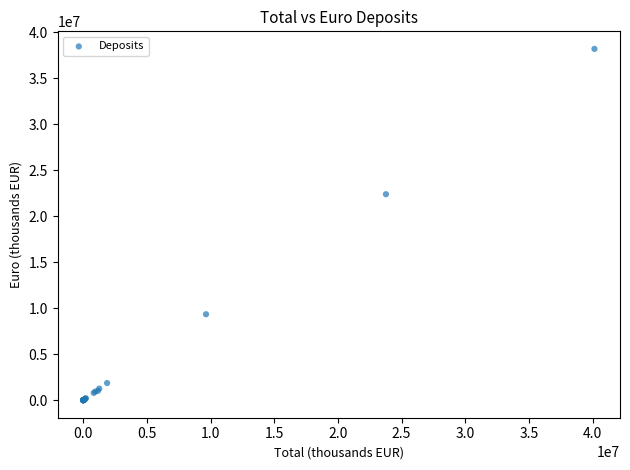

What Y value in the scatter plot is closest to 19098384?

22392441